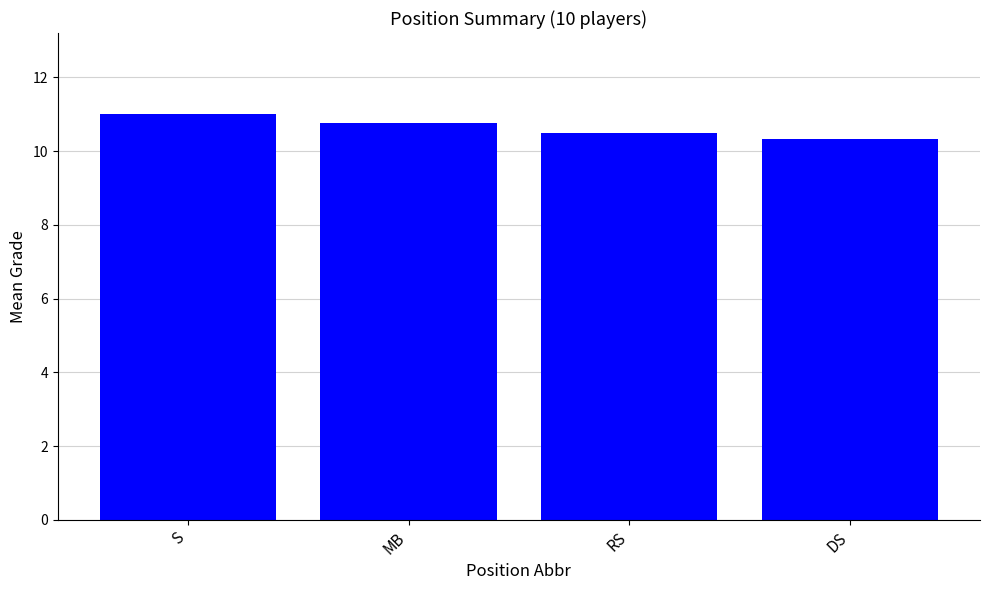

What is the difference between the maximum and minimum values?

0.7